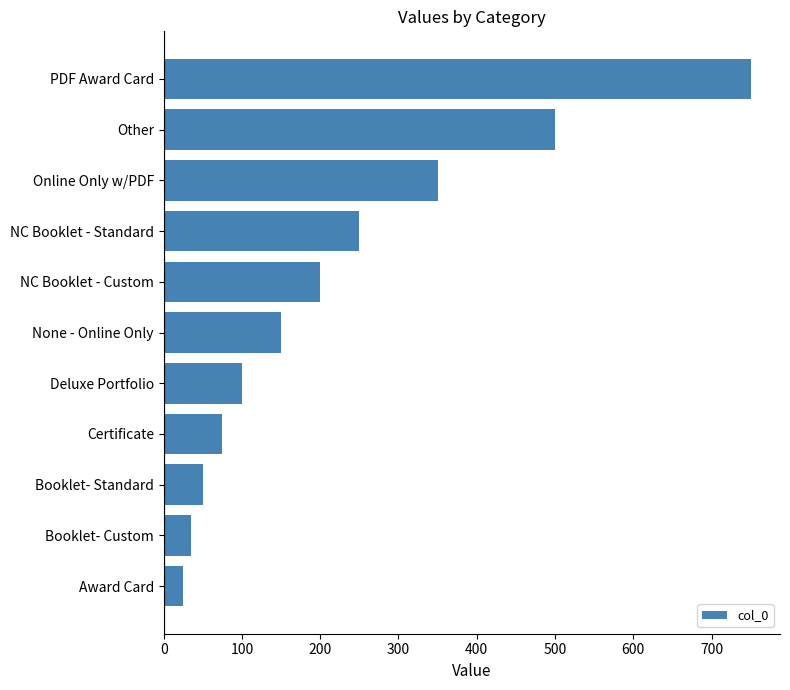

Reading bottom to top, extract all data points from this chart.

25	35	50	75	100	150	200	250	350	500	750